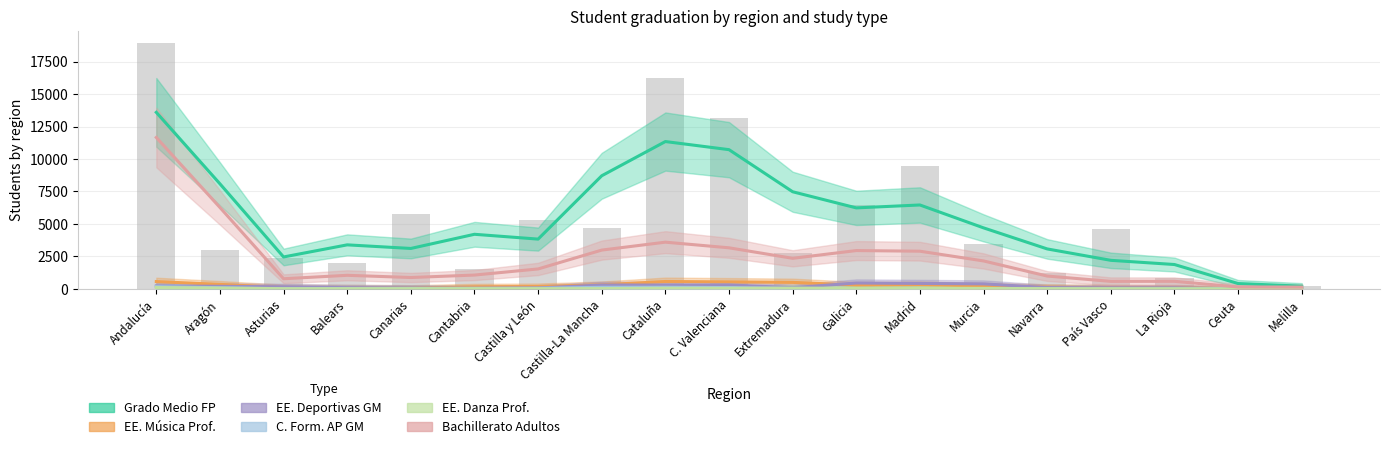

Which series has the largest total across all categories?

Grado Medio FP